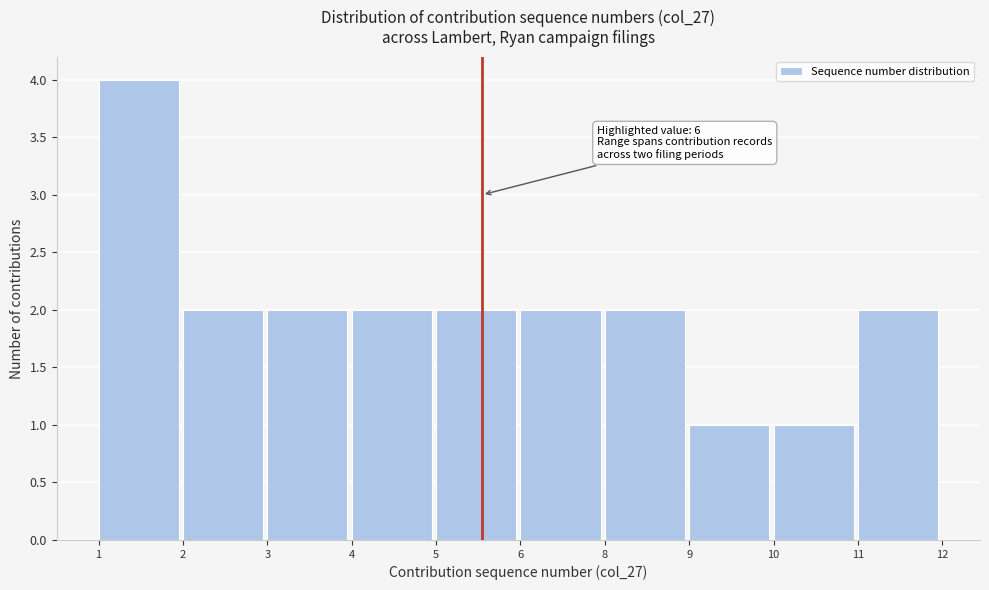

Reading right to left, transcribe all the data shown in this chart.

2	1	1	2	2	2	2	2	2	4